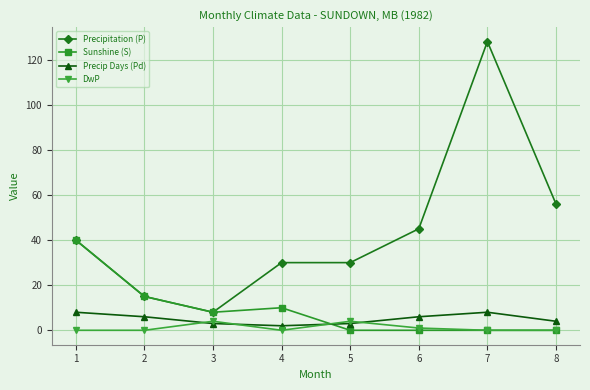

Reading left to right, extract all data points from this chart.

Precipitation (P): 40	15	8	30	30	45	128	56
Sunshine (S): 40	15	8	10	0	0	0	0
Precip Days (Pd): 8	6	3	2	3	6	8	4
DwP: 0	0	4	0	4	1	0	0